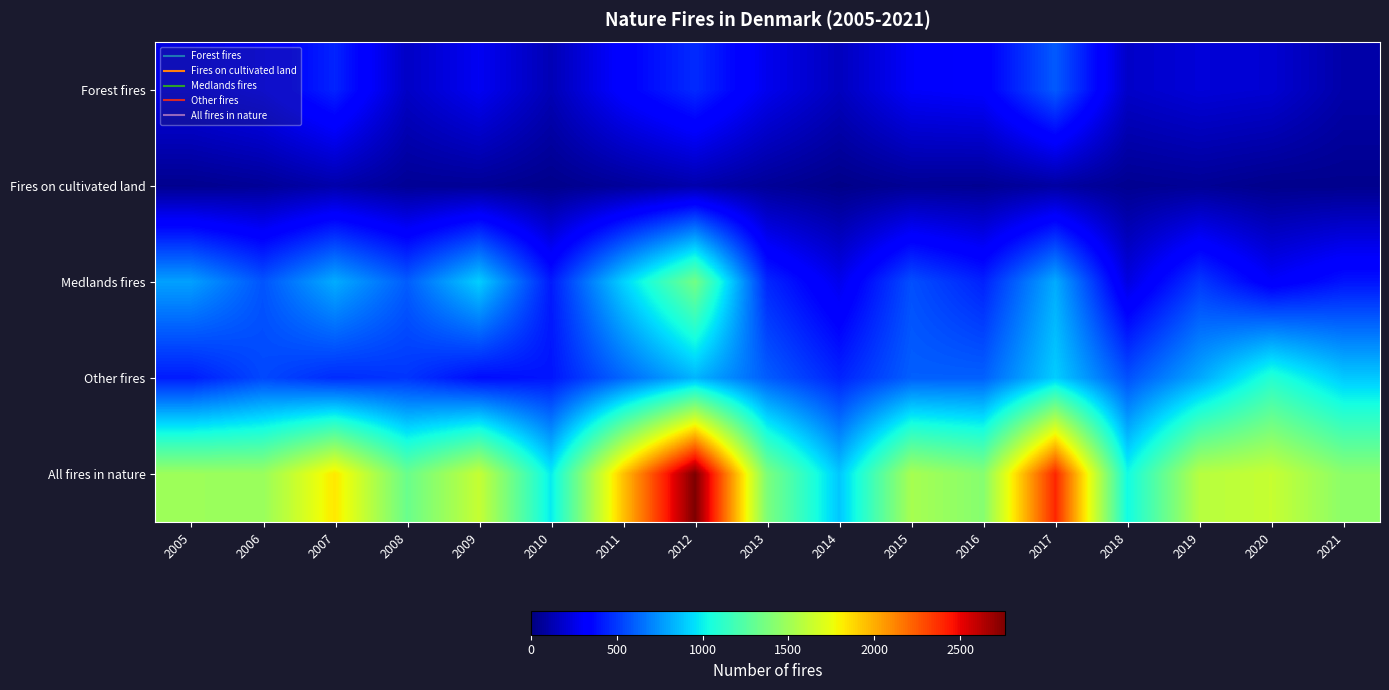

Which series has the widest spread of values?

All fires in nature